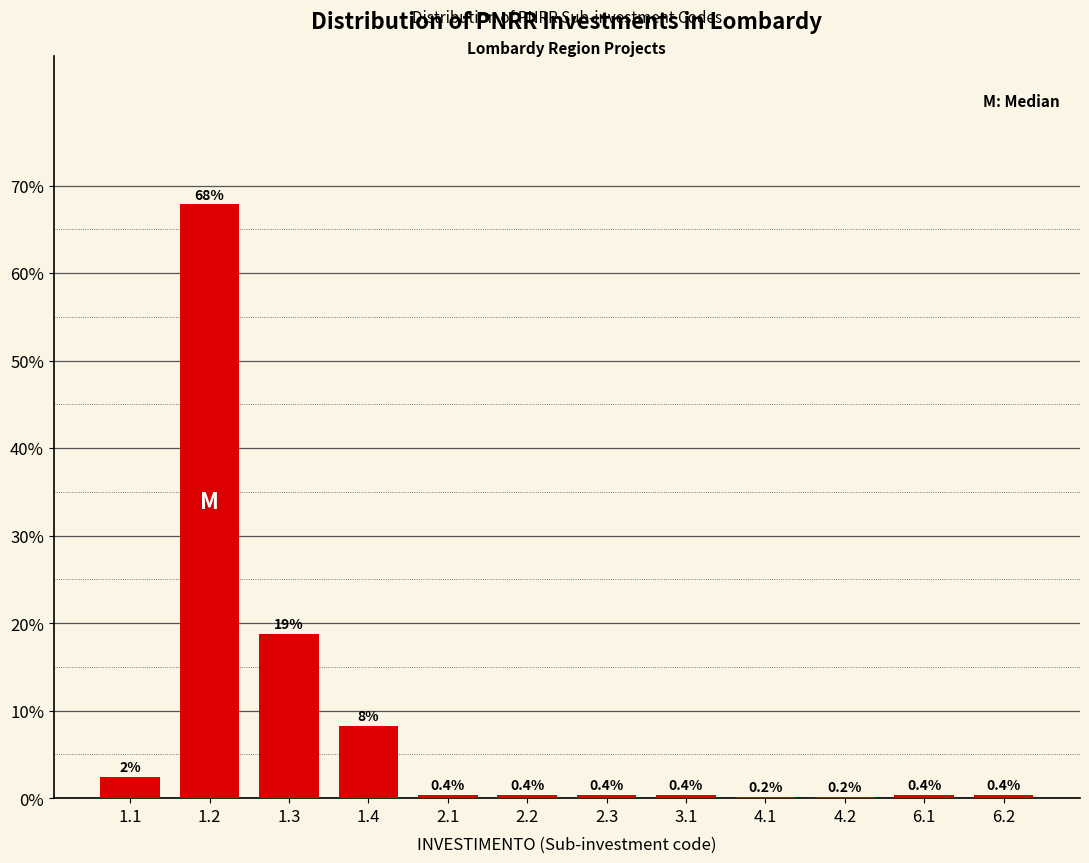

Where is the data nearest to the value 34?

1.3